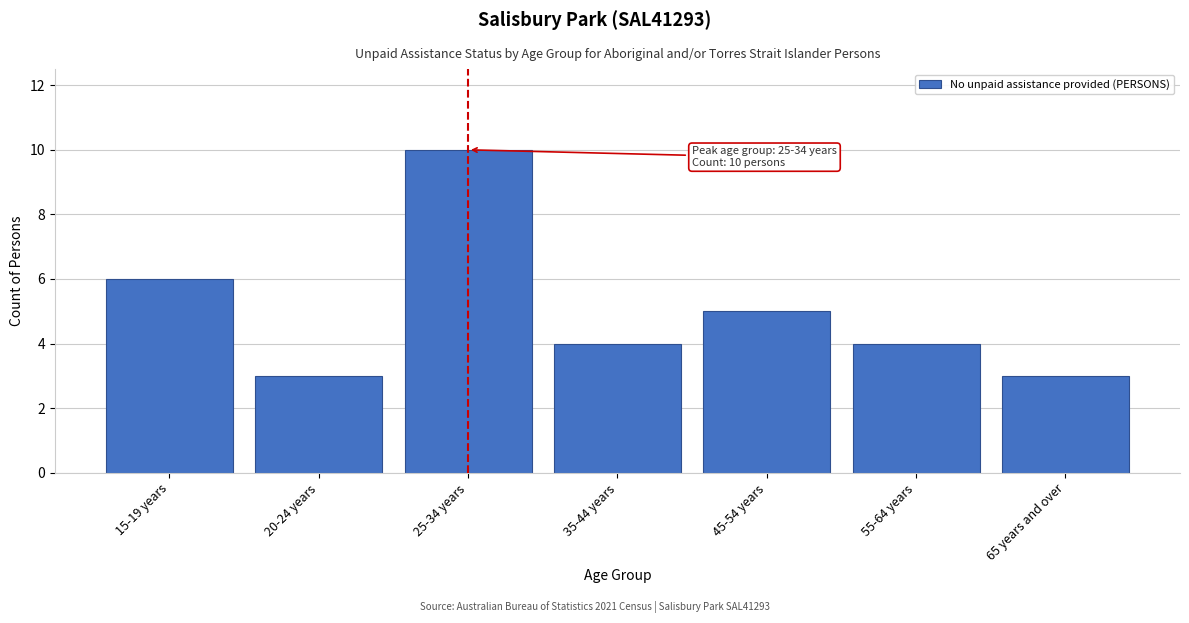

Reading left to right, list all the values displayed in this chart.

15-19 years=6	20-24 years=3	25-34 years=10	35-44 years=4	45-54 years=5	55-64 years=4	65 years and over=3